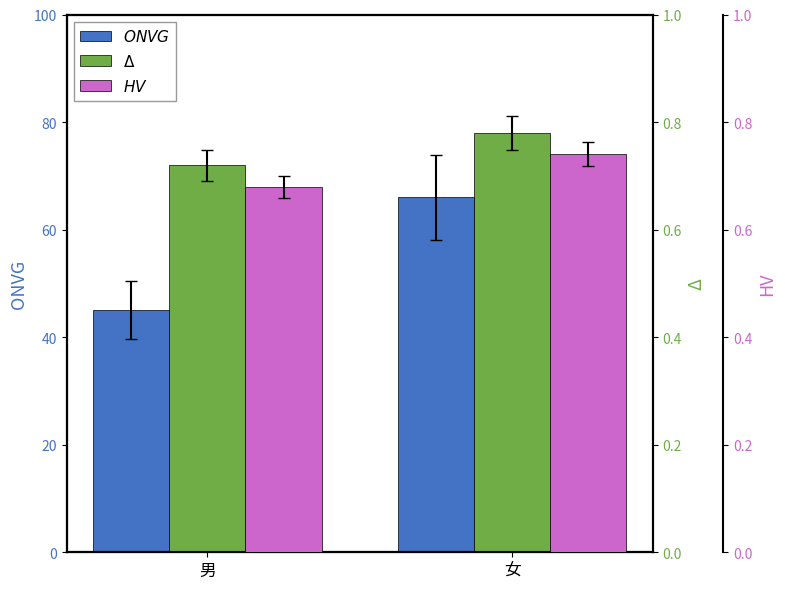

What is the spread (max minus min) of values at 男?

44.3